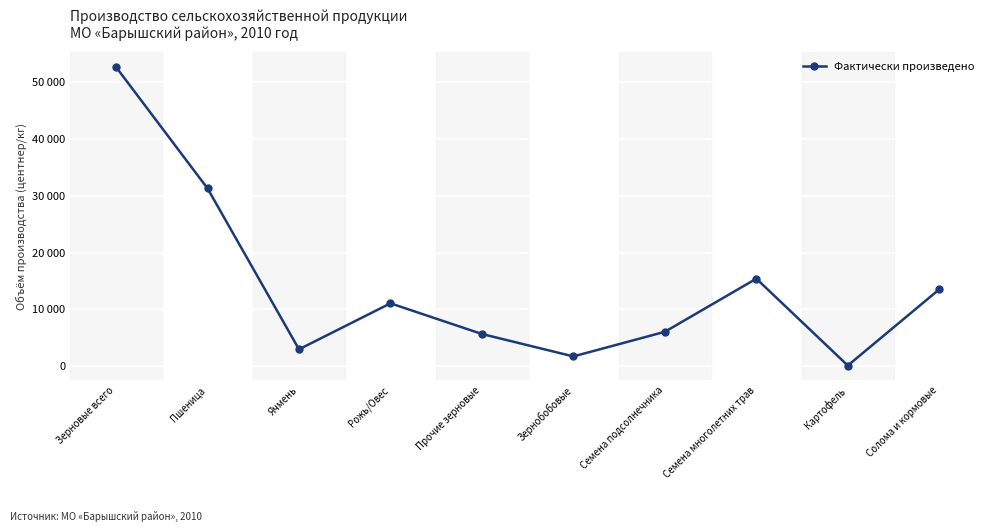

At which category does the chart reach its peak across all series?

Зерновые всего